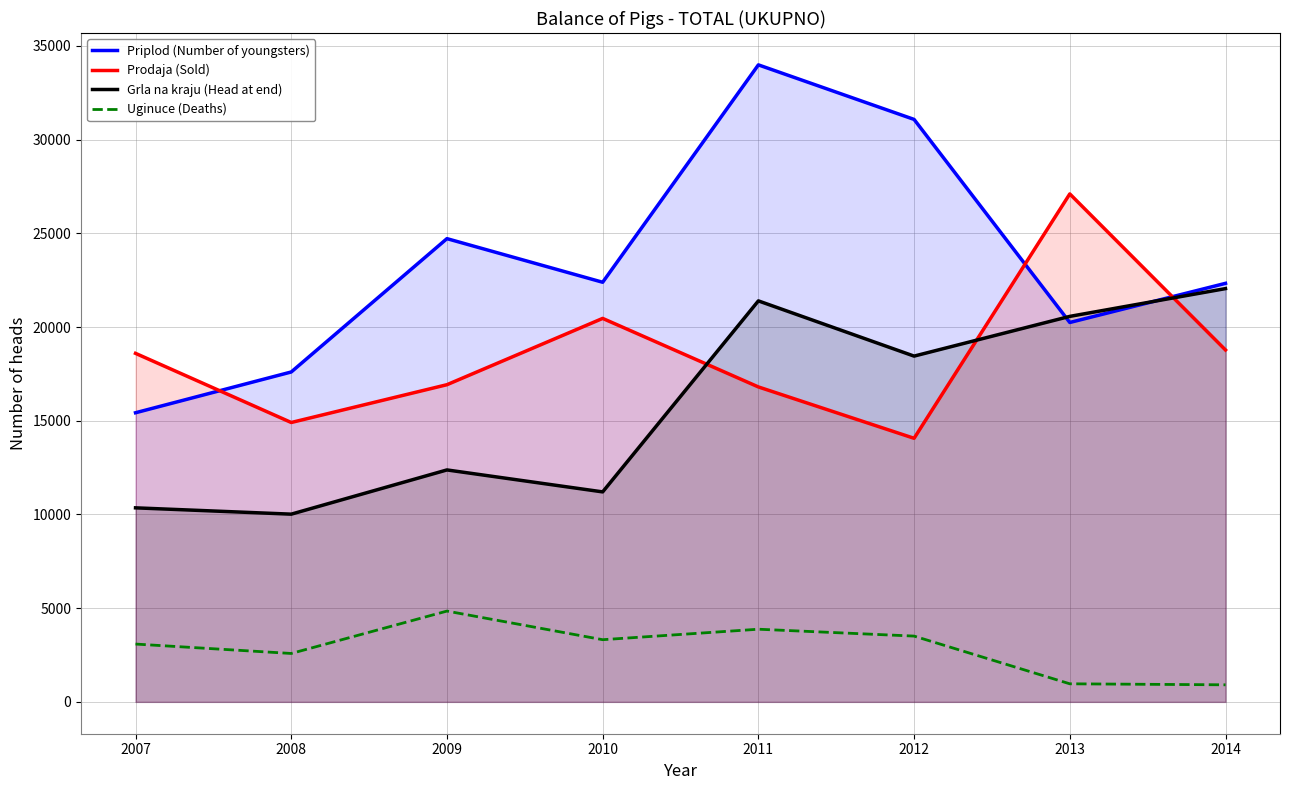

Which category has the highest value across all series?

2011